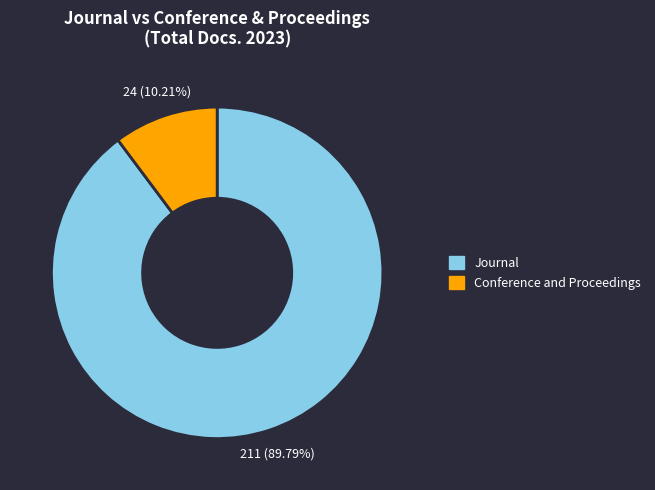

Is there any slice that represents more than half of the pie?

Yes